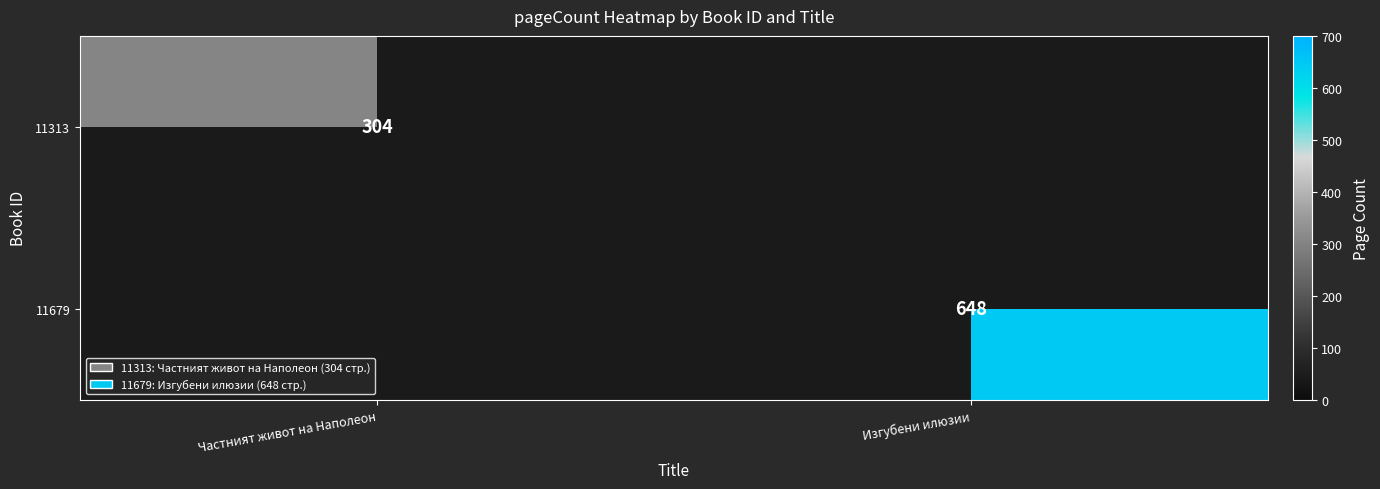

Which series has the widest spread of values?

11679